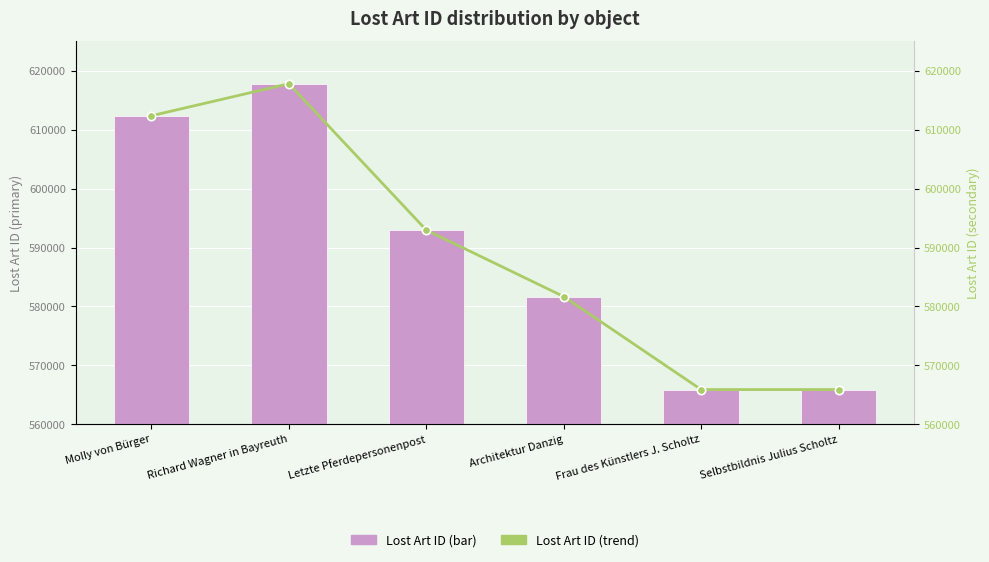

What is the difference between the Lost Art ID (trend) values at Molly von Bürger and Richard Wagner in Bayreuth?

5435